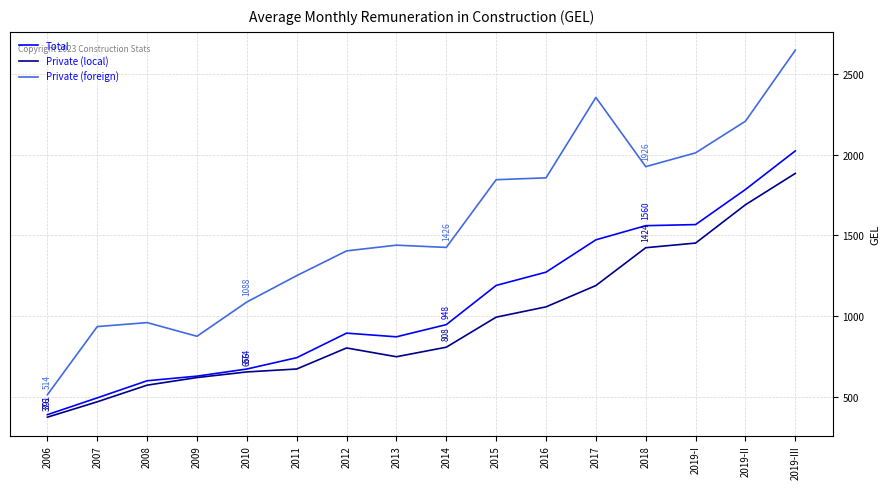

Does the chart display data point markers on the line(s)?

No